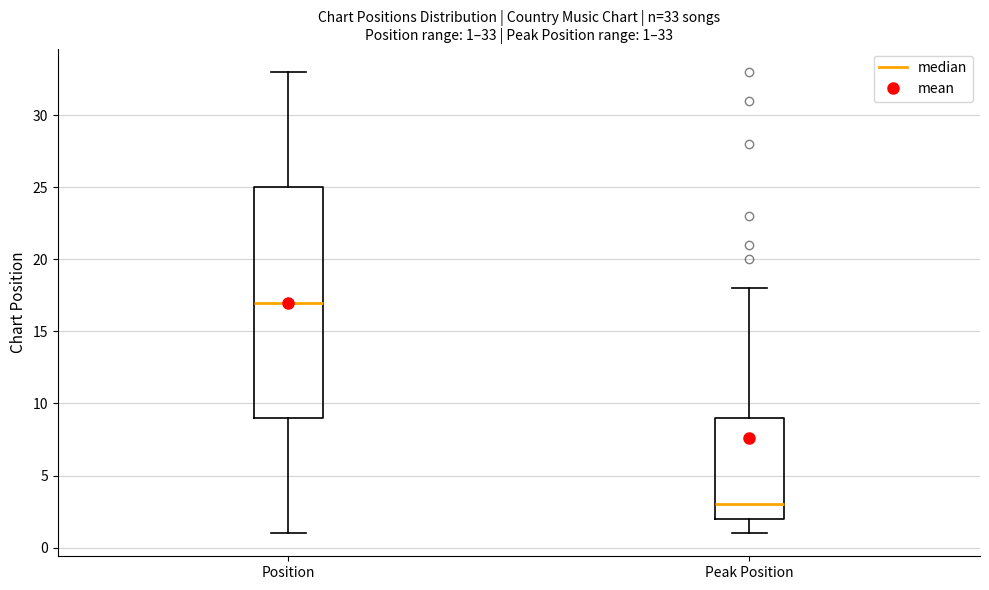

Which box's median line is the highest?

Position